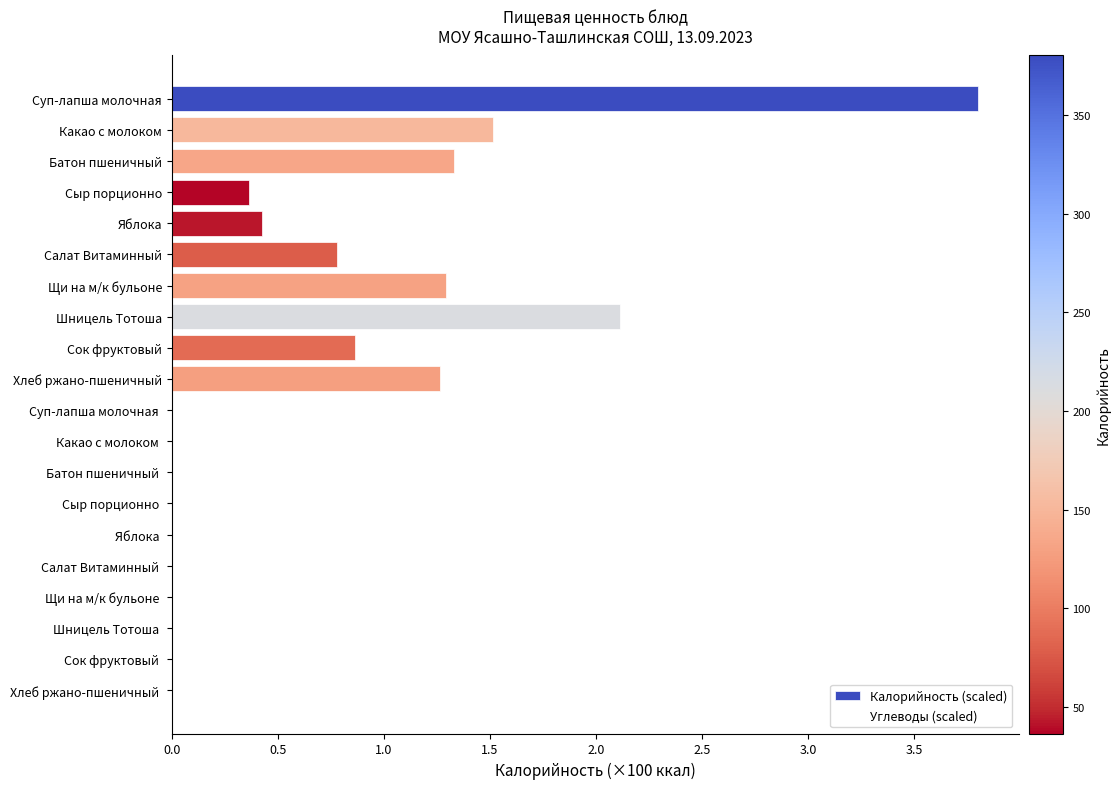

The value at Щи на м/к бульоне is 0.5. True or false?

False